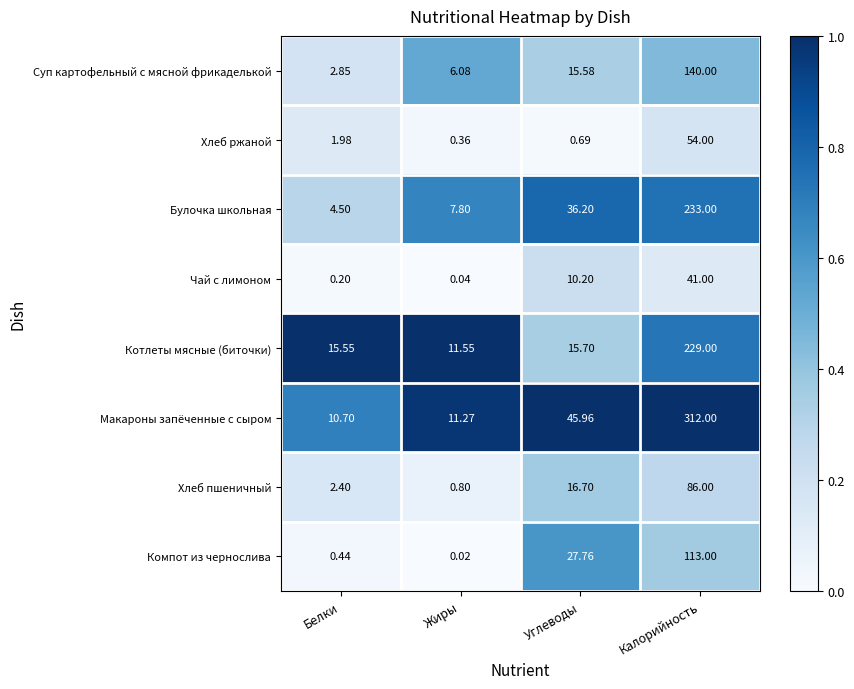

Which series has the largest range (max minus min)?

Макароны запёченные с сыром